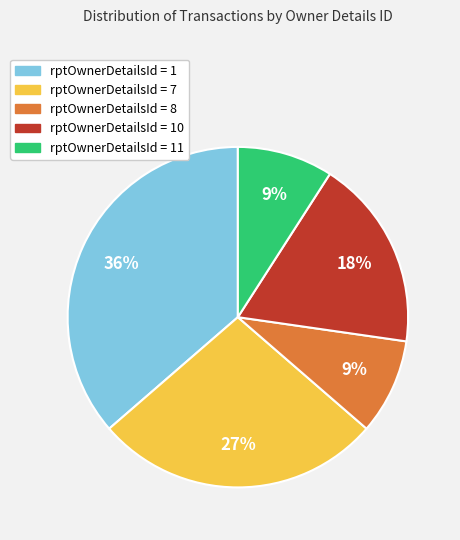

To the nearest percent, what is the difference between the largest and smallest slice percentages?

27%